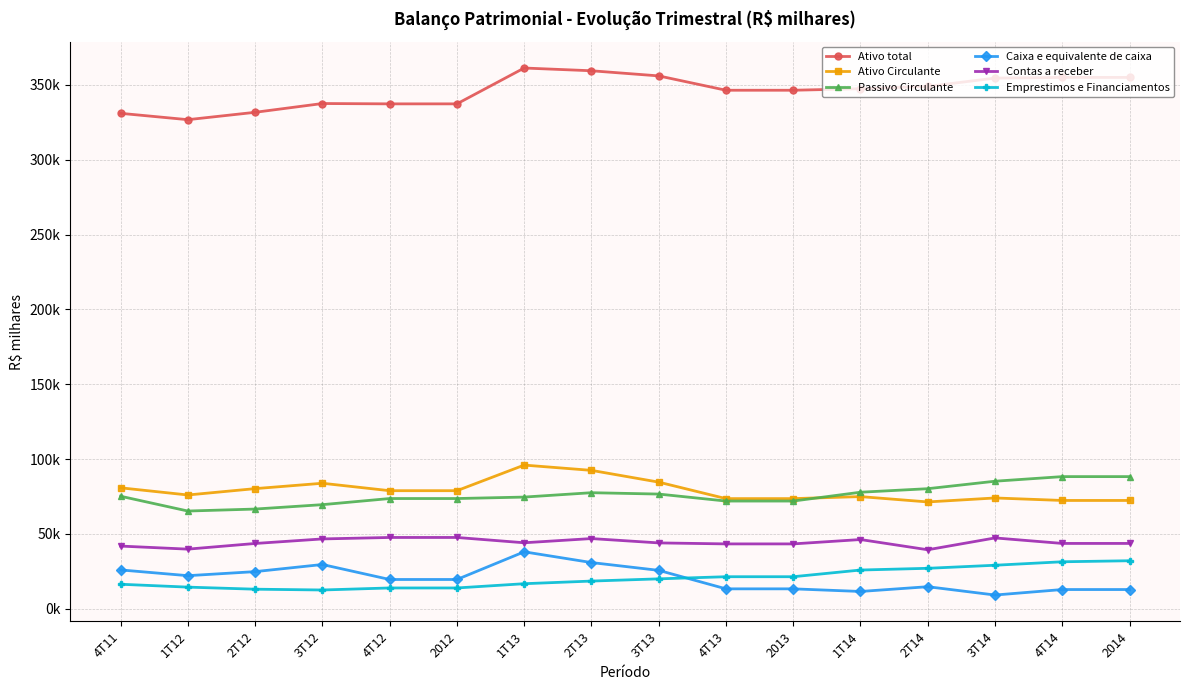

What is the lowest value of the Passivo Circulante series?

65302